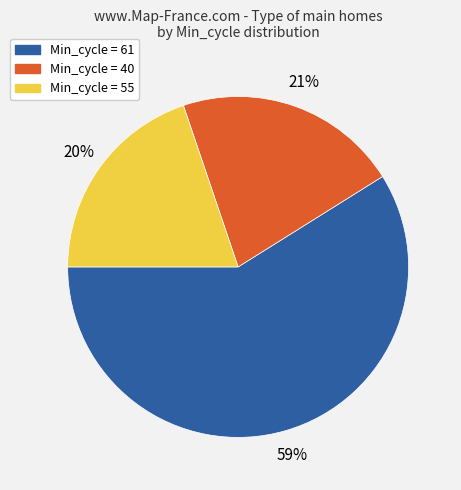

Is there a majority slice in this chart?

Yes